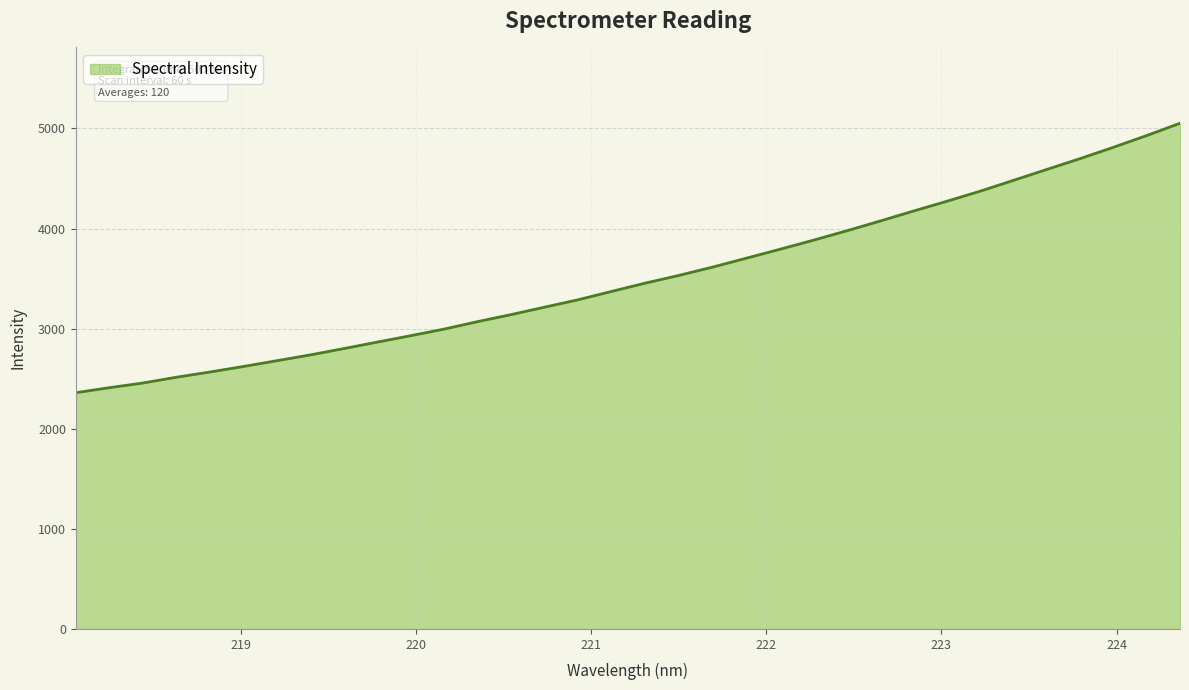

What position from the right is 219.2067?

28